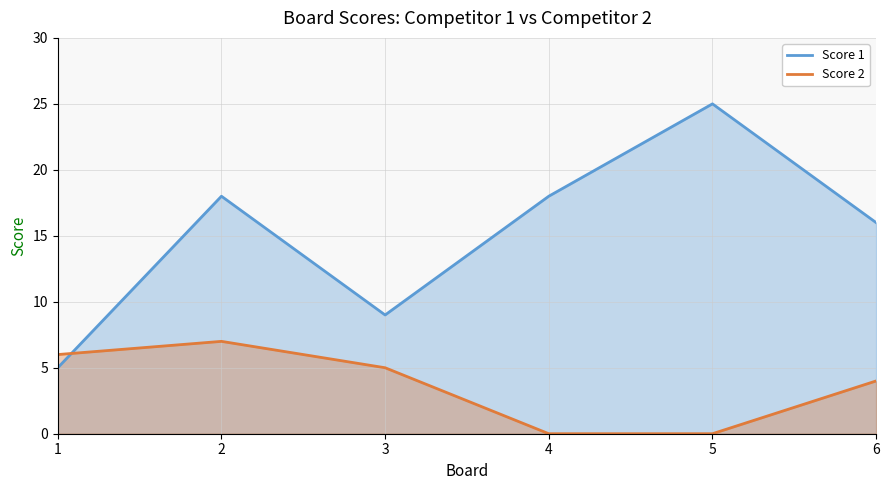

What is the maximum value for Score 2?

7